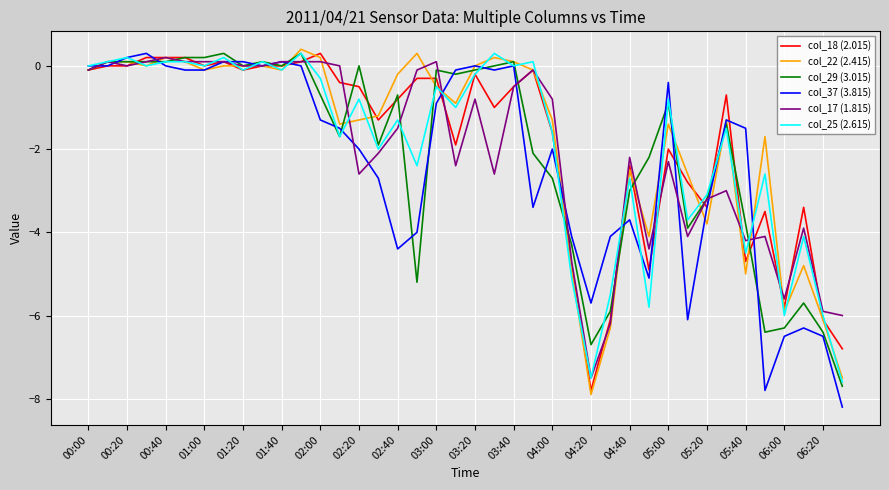

What is the maximum value shown in the chart?

0.4